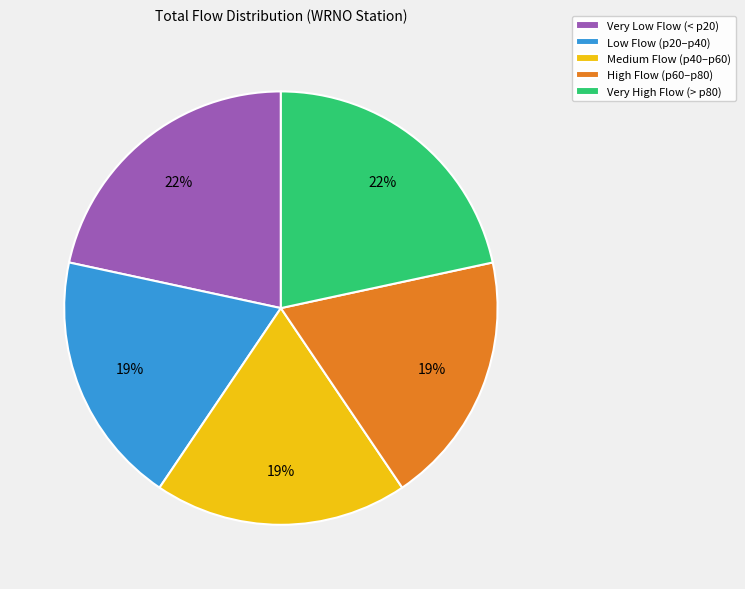

To the nearest percent, what is the average slice percentage?

20%